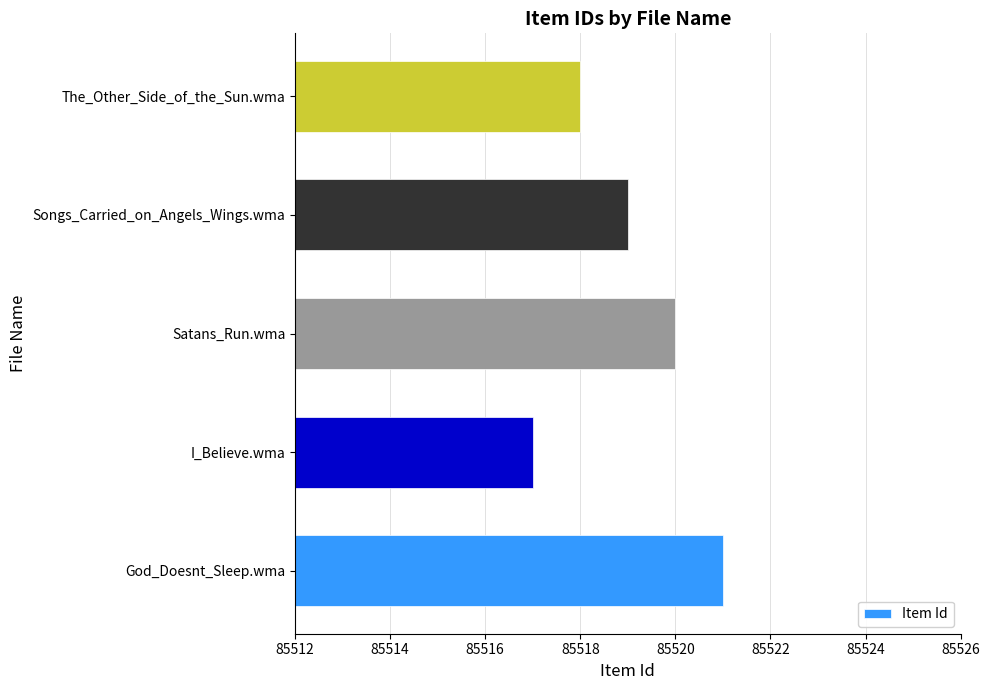

What is the ratio of the value at Satans_Run.wma to the value at The_Other_Side_of_the_Sun.wma?

1.0